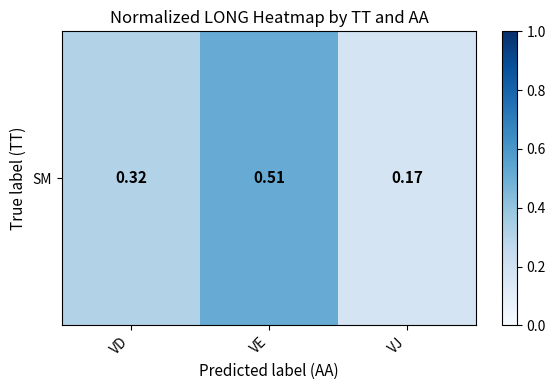

List the labels in order of value, largest first.

VE, VD, VJ